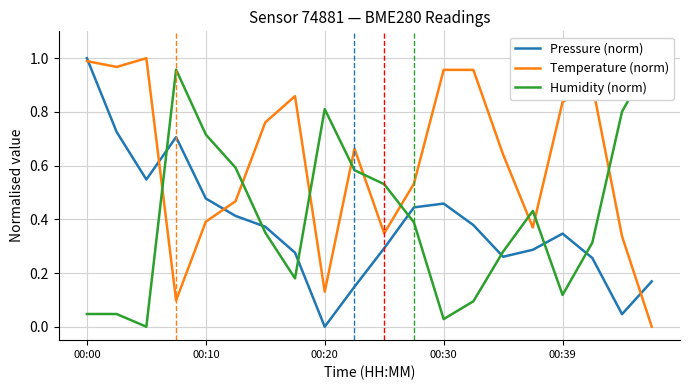

How many interior local valleys does the Humidity (norm) series have?

4